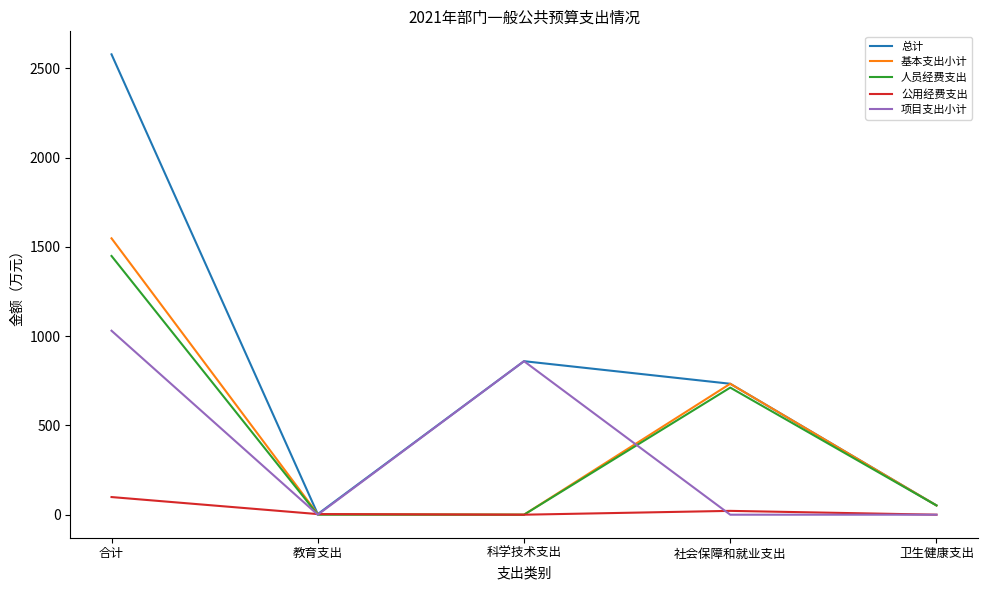

Where is 项目支出小计 nearest to the value 515?

科学技术支出